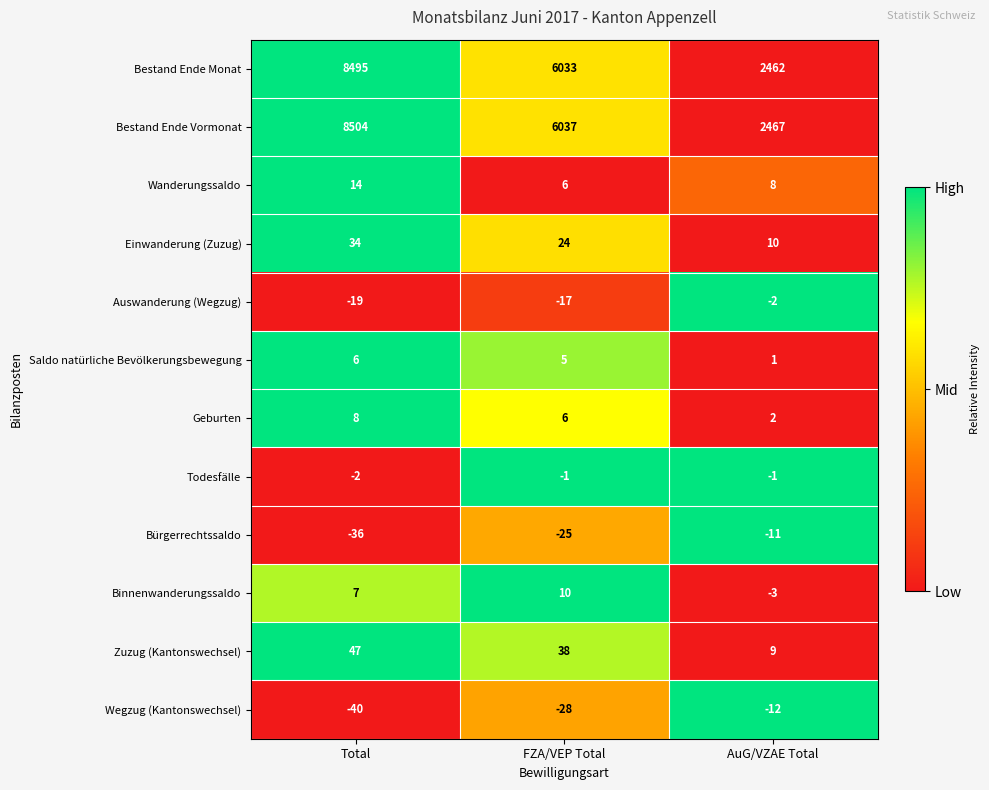

Count the Bürgerrechtssaldo values in the range -36 to -11.

3